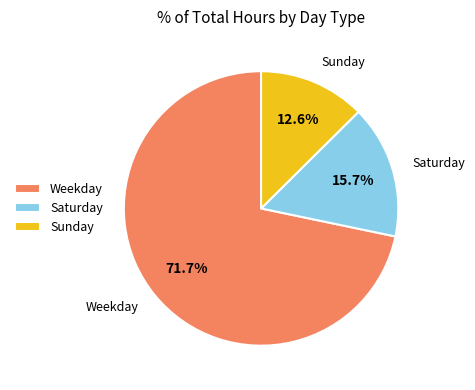

What is the smallest slice in the pie chart?

Sunday